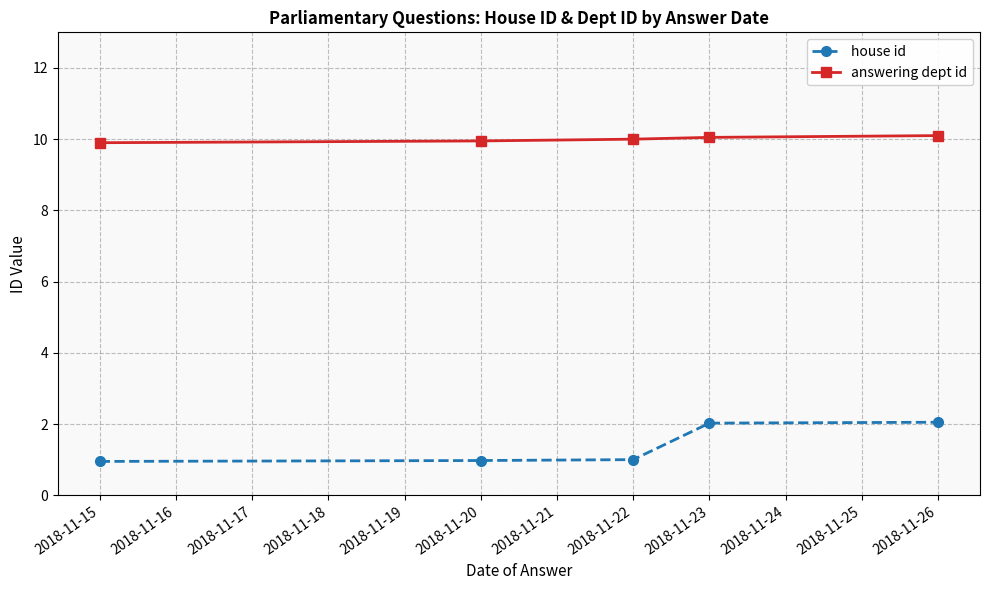

What is the value of the answering dept id point at the 1st from the left?

9.9